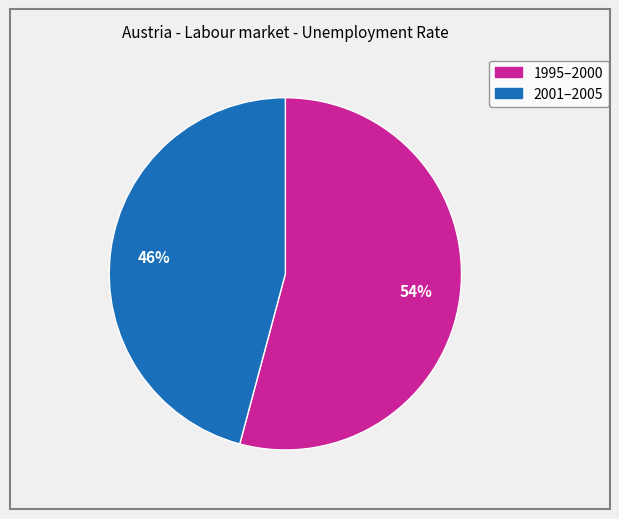

How many slices are in this pie chart?

2